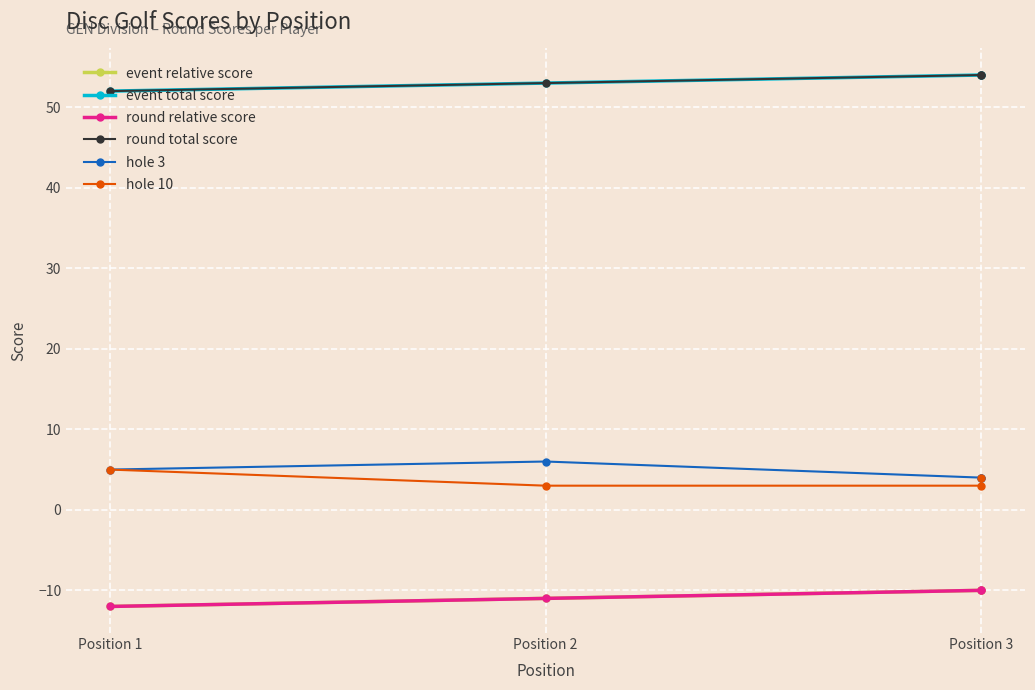

What is the value of the event relative score point at the 2nd from the left?

-11